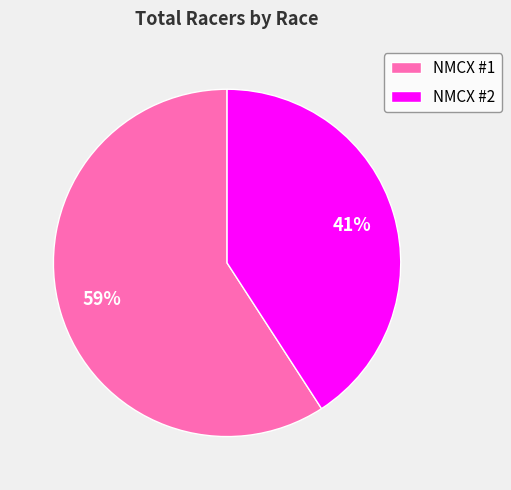

Which category has the biggest portion of the pie?

NMCX #1